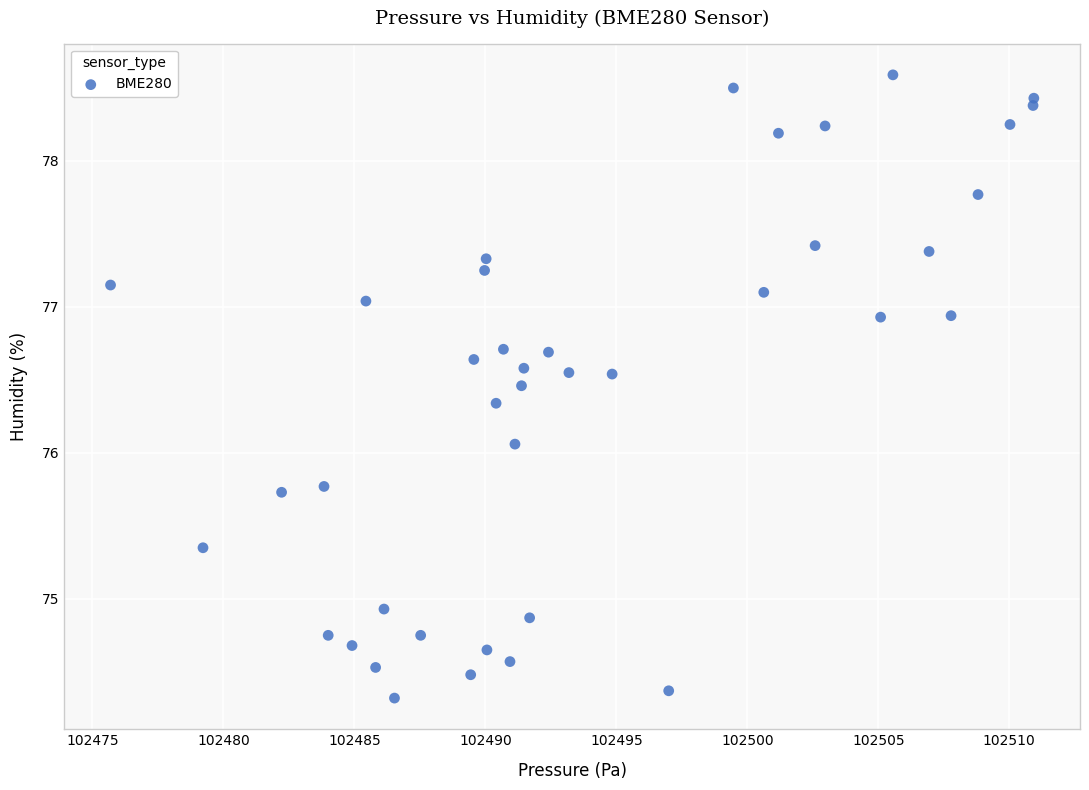

What Y value in the scatter plot is closest to 76?

76.1